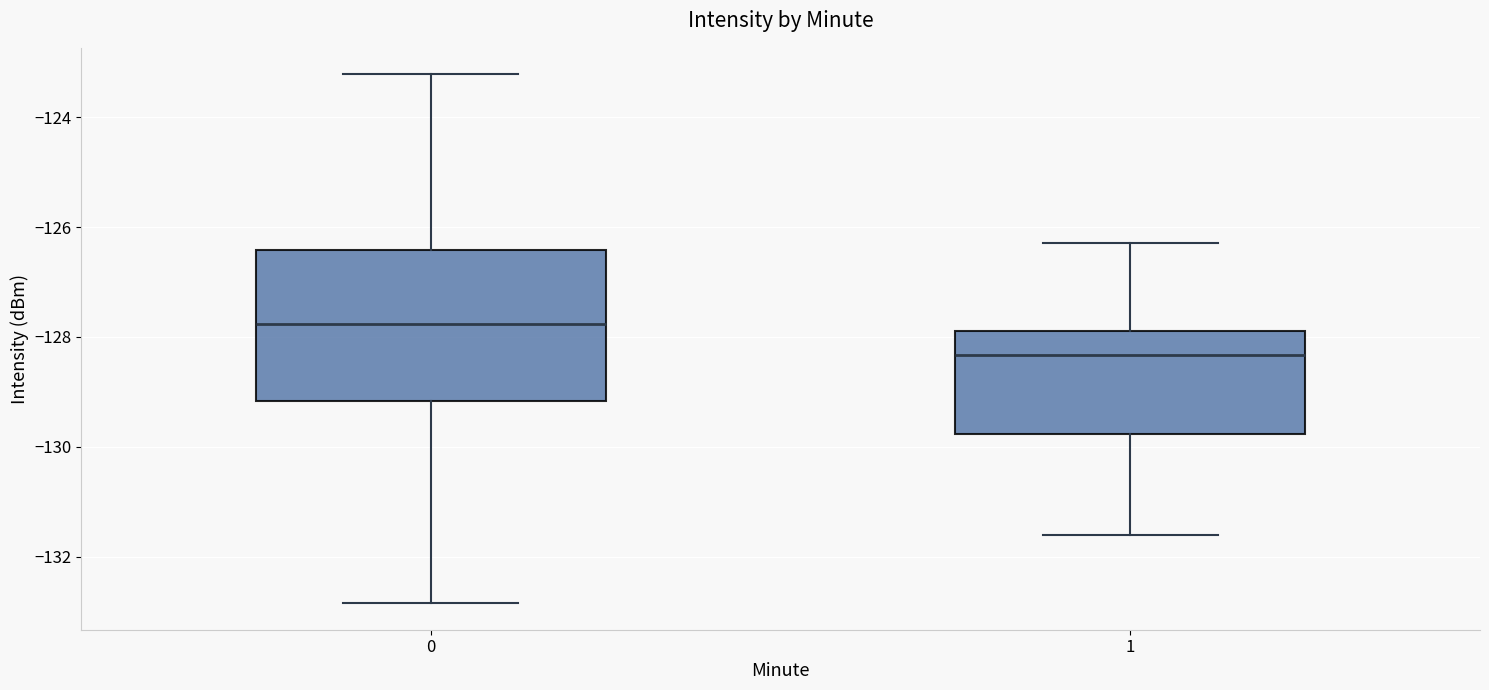

Where does the median line of the box at x = 0 sit on the y-axis? The values are not printed on the chart, so give them approximately, as read against the axis.

-127.8